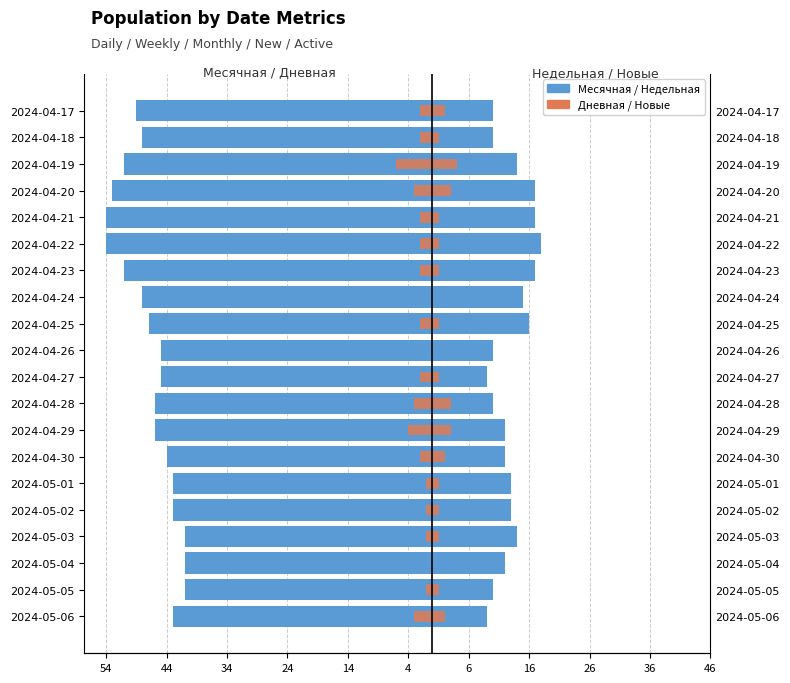

What is the sum of the Новые values at 2024-04-19 and 2024-04-17?

6